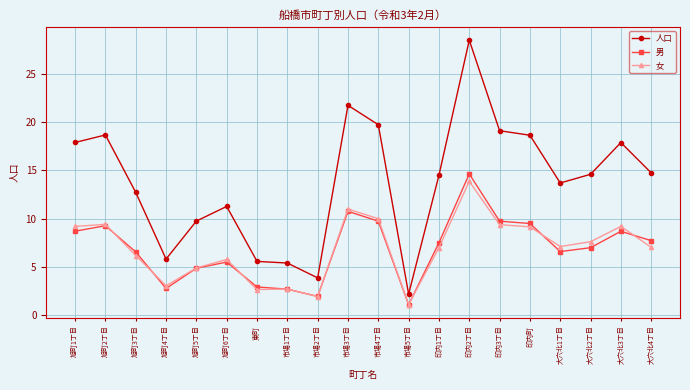

Which series changed the most between 大穴北3丁目 and 大穴北4丁目?

人口